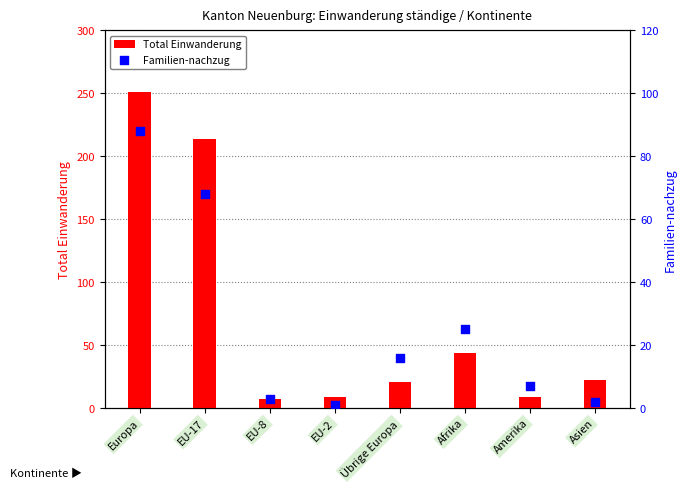

Is the value of Total Einwanderung at Europa greater than the value of Familien-nachzug at Amerika?

Yes